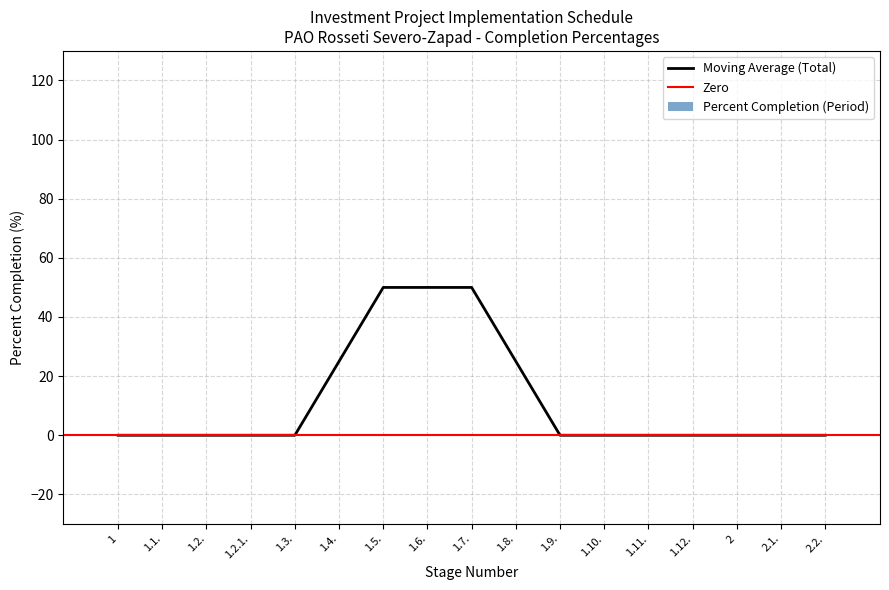

The value of Moving Average (Total) at 1.9. is 0. True or false?

True